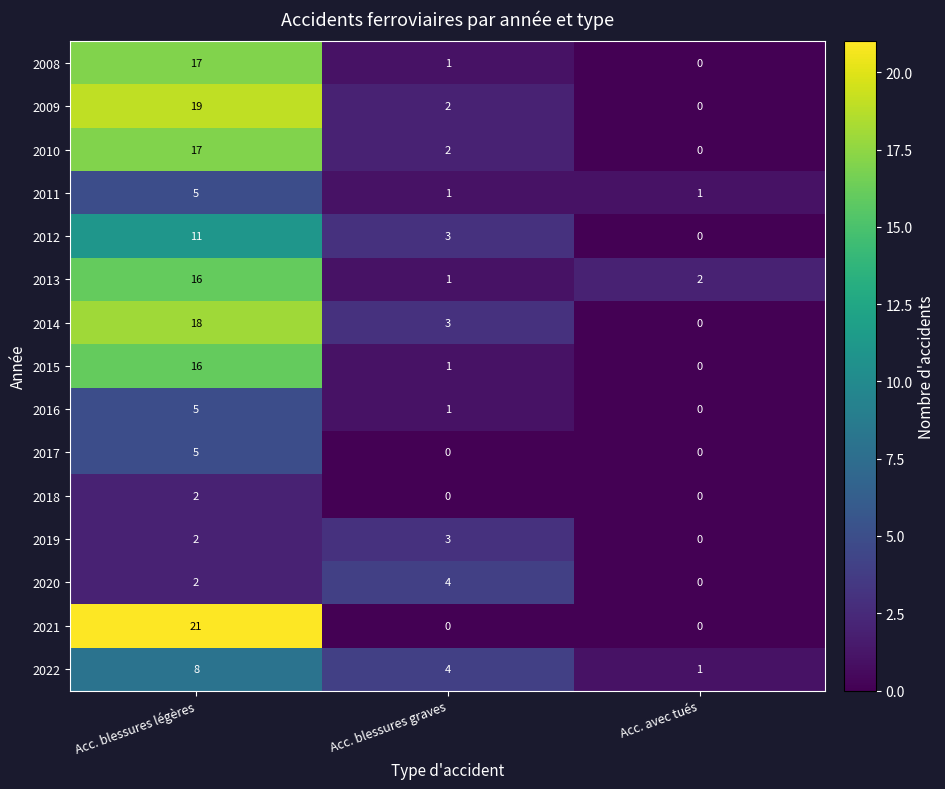

Which series changed the most between Acc. blessures légères and Acc. avec tués?

2021